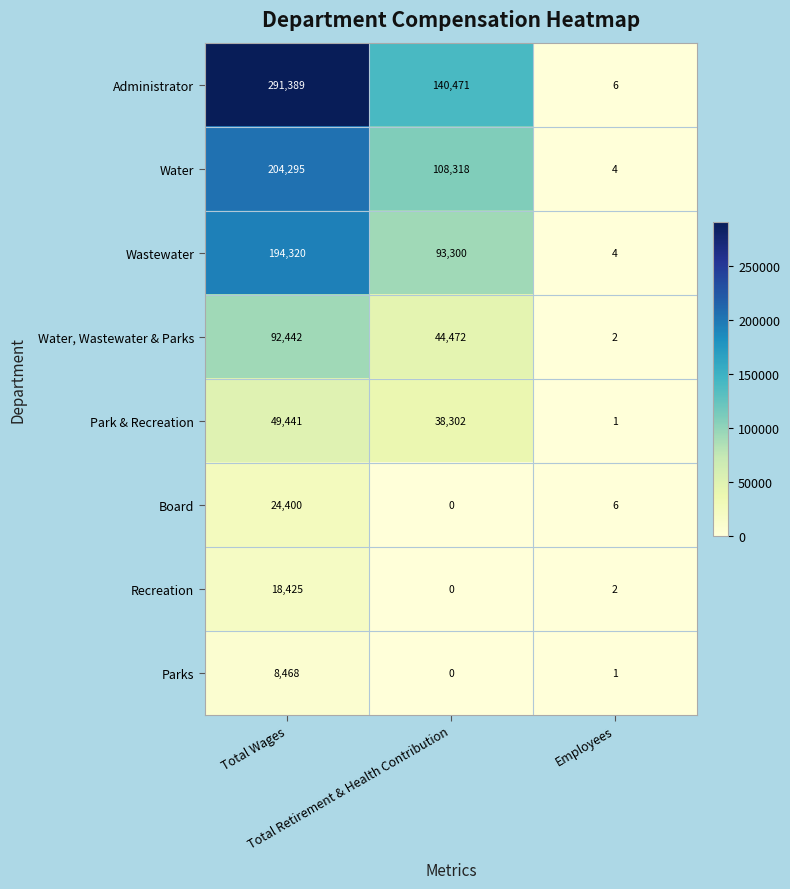

Which series has the largest range (max minus min)?

Administrator